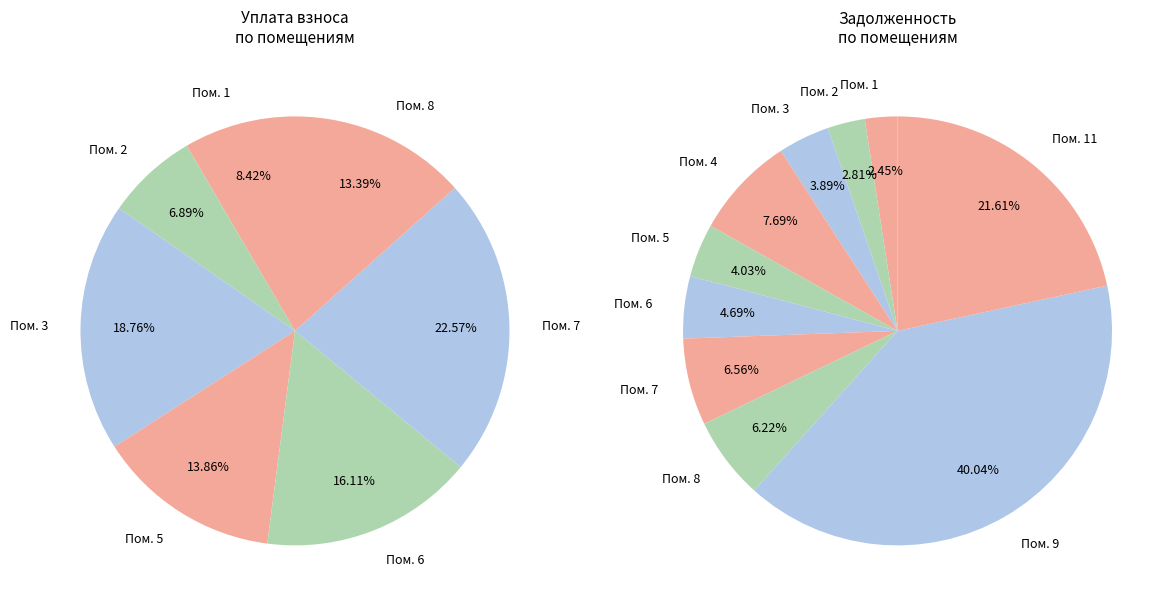

To the nearest percent, what is the difference between the largest and smallest slice percentages?

38%